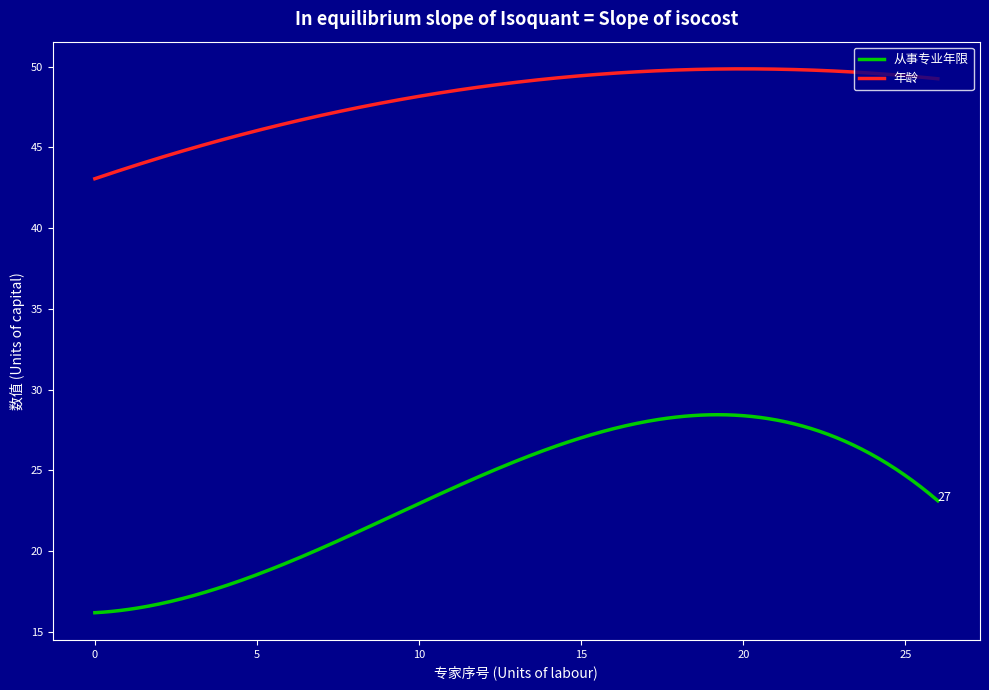

Which series has the widest spread of values?

从事专业年限